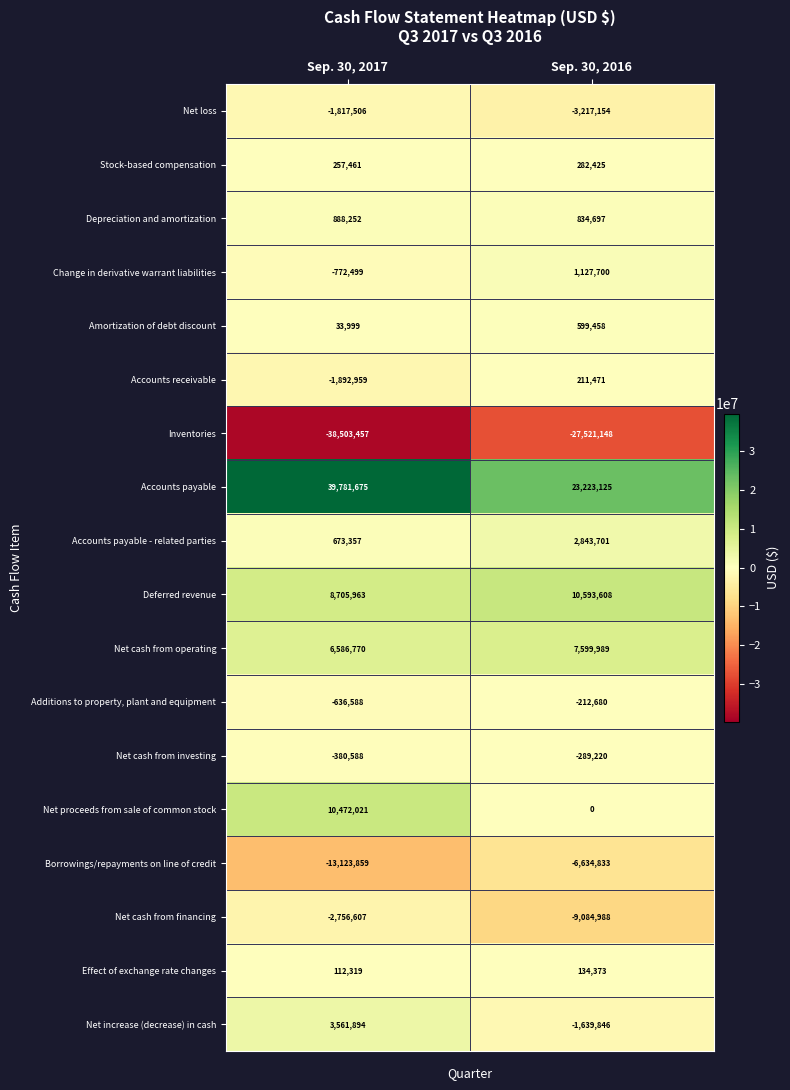

Rank the categories by Change in derivative warrant liabilities value from highest to lowest.

Sep. 30, 2016, Sep. 30, 2017